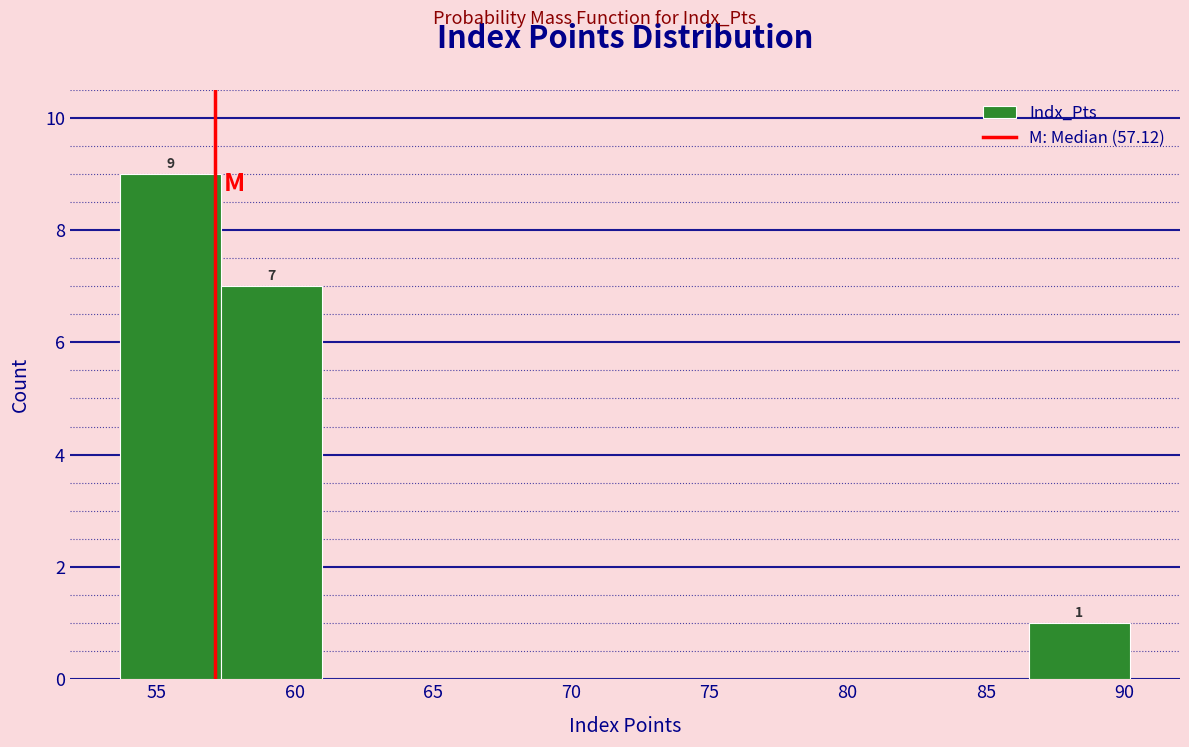

Over which range of the x-axis is the bar tallest?

53.5 to 57.5